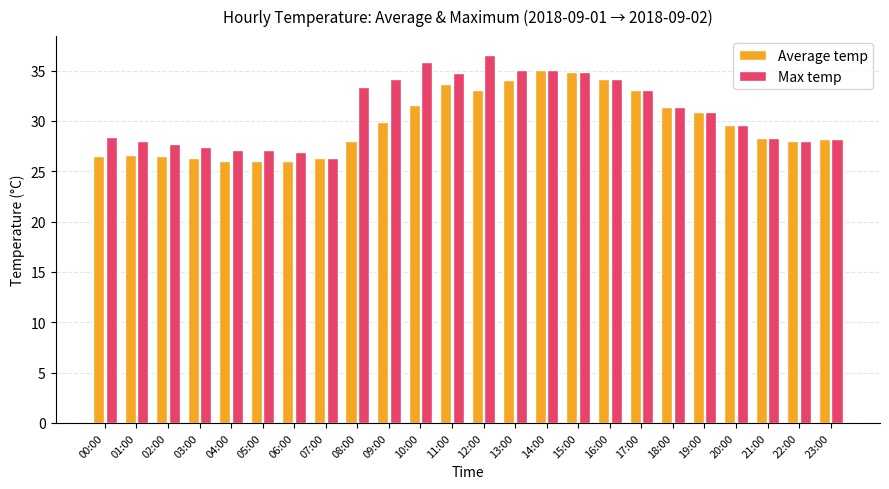

What is the difference between the highest and lowest values at 05:00?

1.1